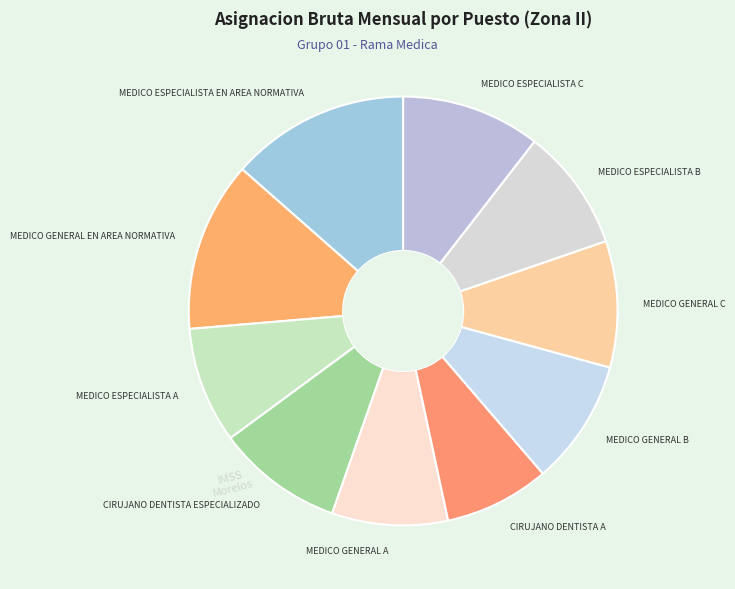

Is there a majority slice in this chart?

No